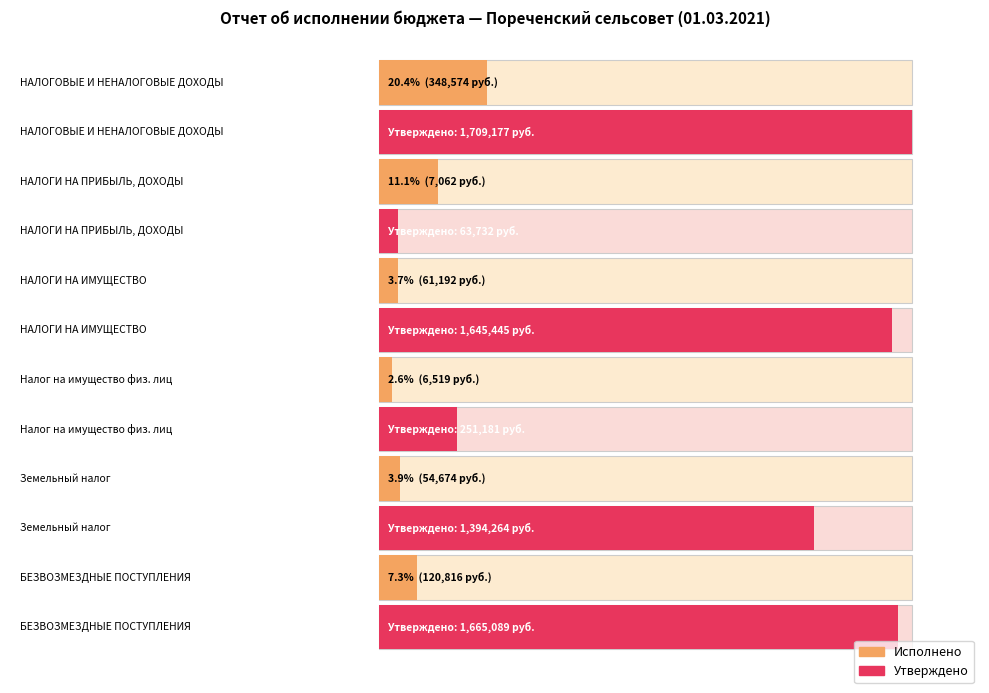

List the series in order of their peak value, highest first.

Утвержденные бюджетные назначения, Исполнено